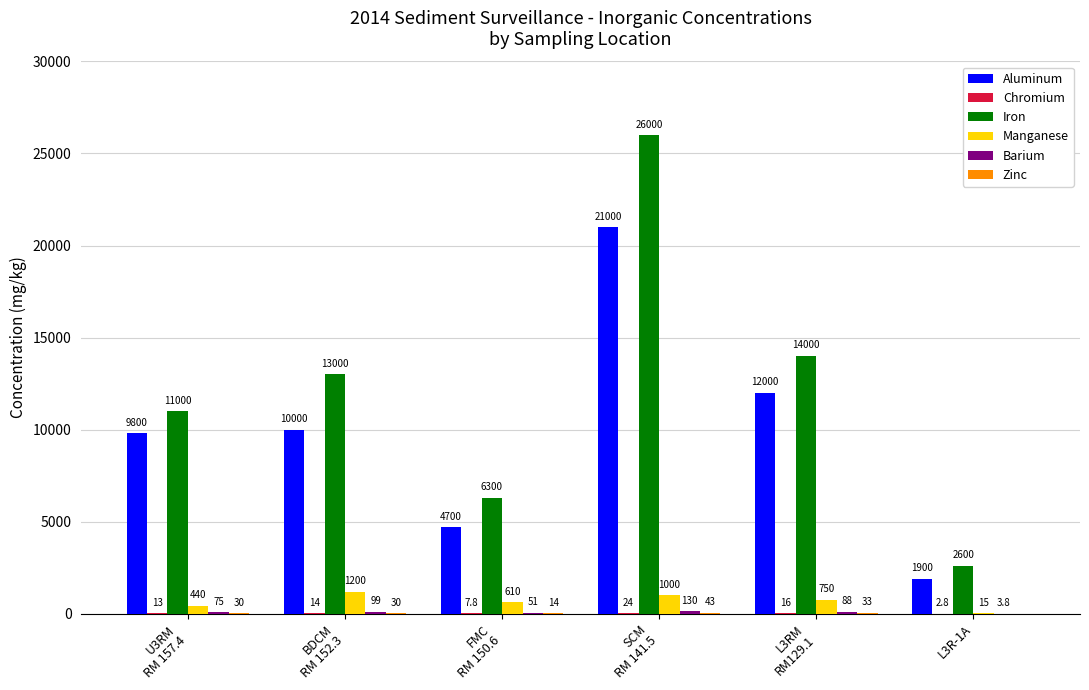

Are the bars grouped side by side (vs. stacked)?

Yes